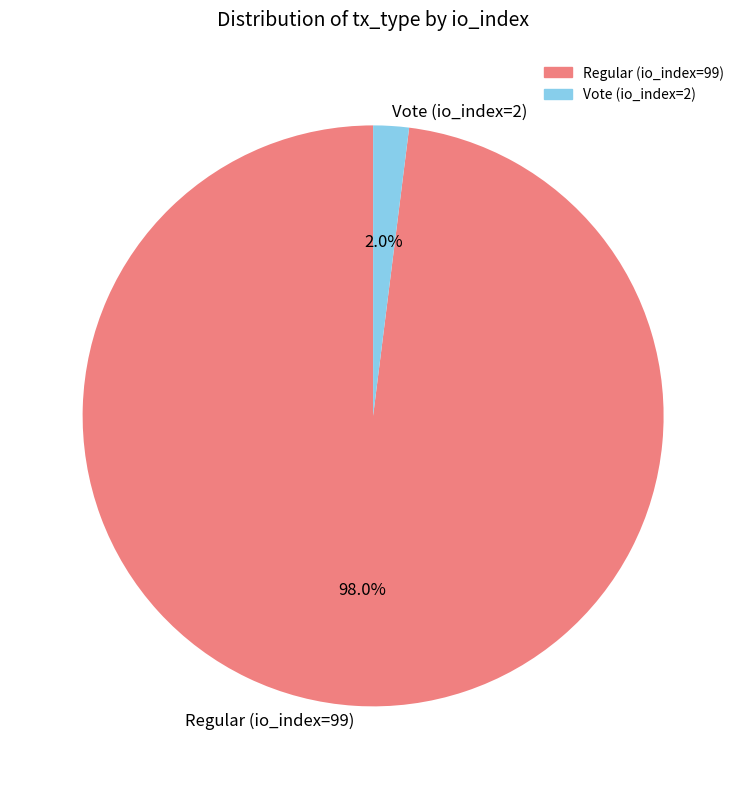

Which category has the biggest portion of the pie?

Regular (io_index=99)